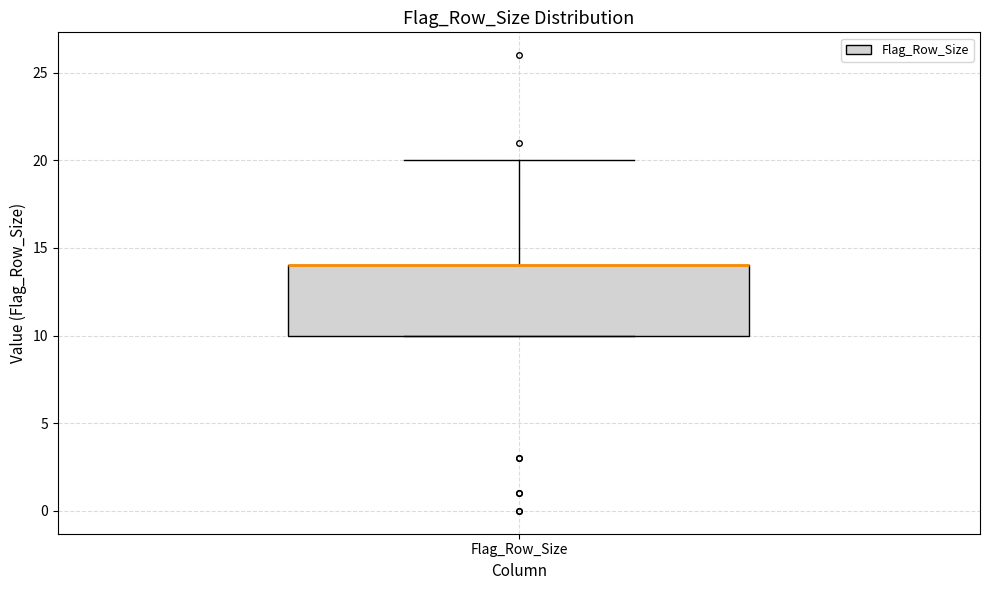

Transcribe this box plot: give where the median line is, the range the box spans, and where the two whiskers end, as read against the y-axis. The values are not printed on the chart, so give them approximately, as read against the axis.

median 14 (drawn on the box's upper edge), box 10 to 14, whiskers 10 to 20